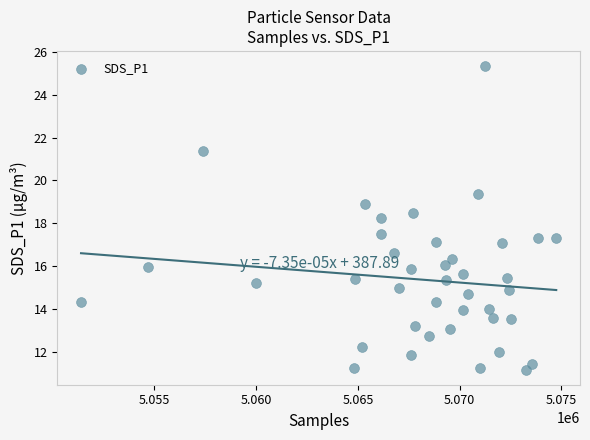

What Y value in the scatter plot is closest to 18?

18.2